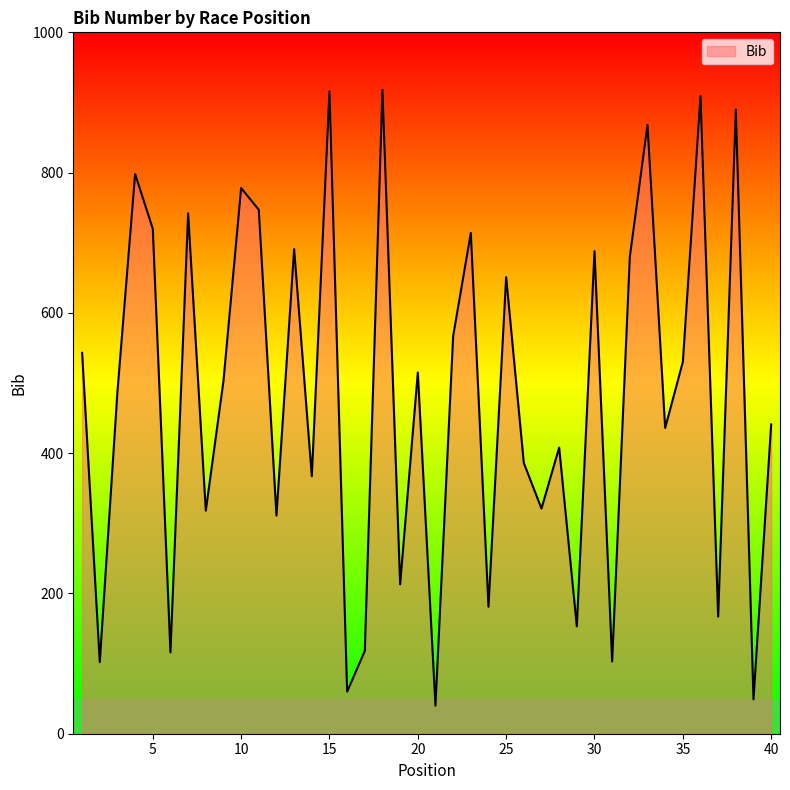

What is the minimum value shown in the chart?

40